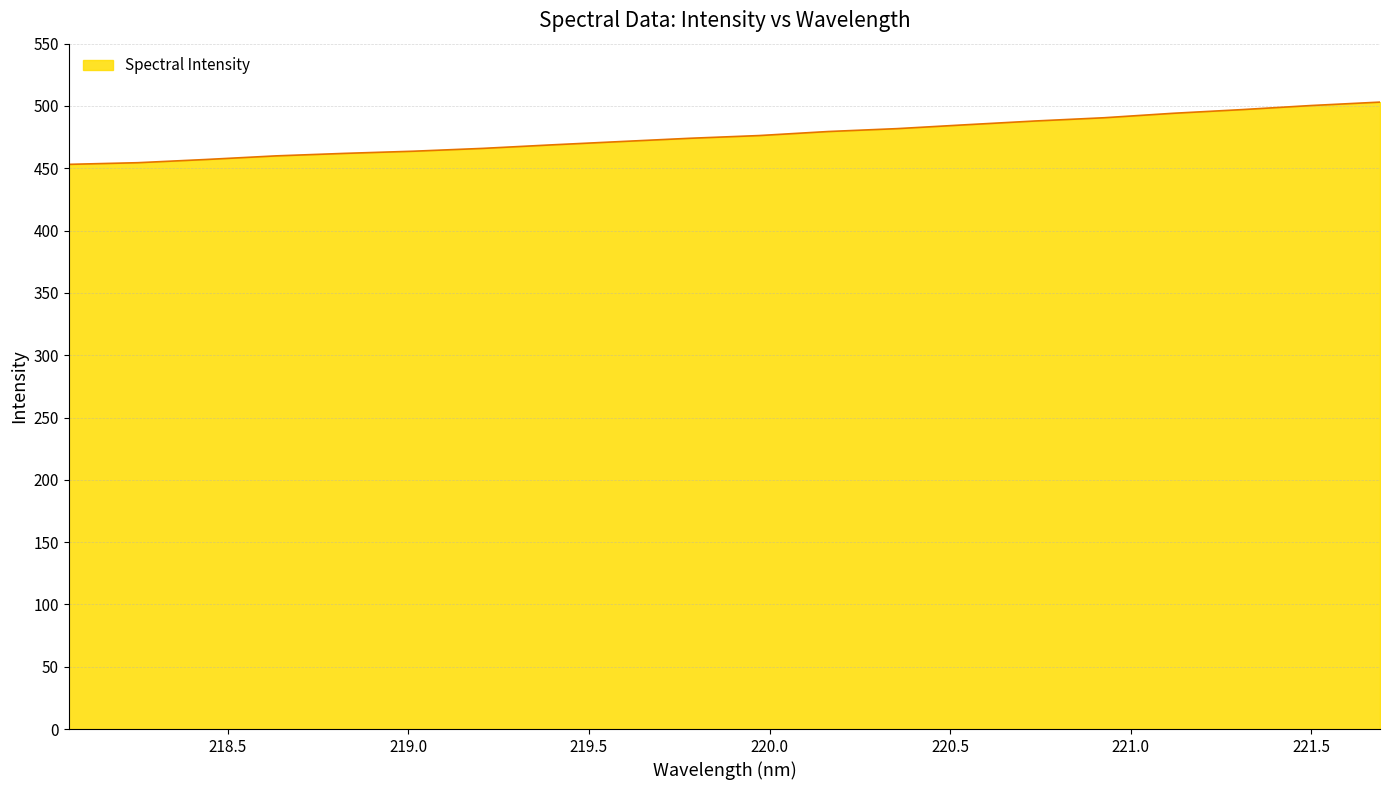

What is the maximum value shown in the chart?

503.1